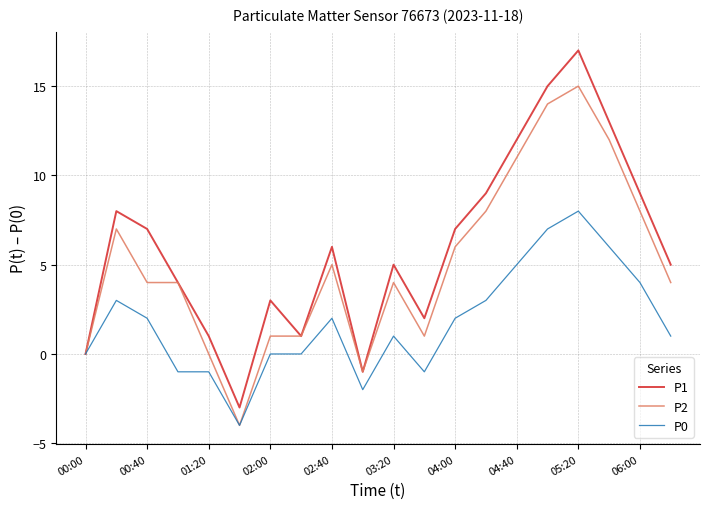

What is the difference between the maximum and second lowest values in the P0 series?

10